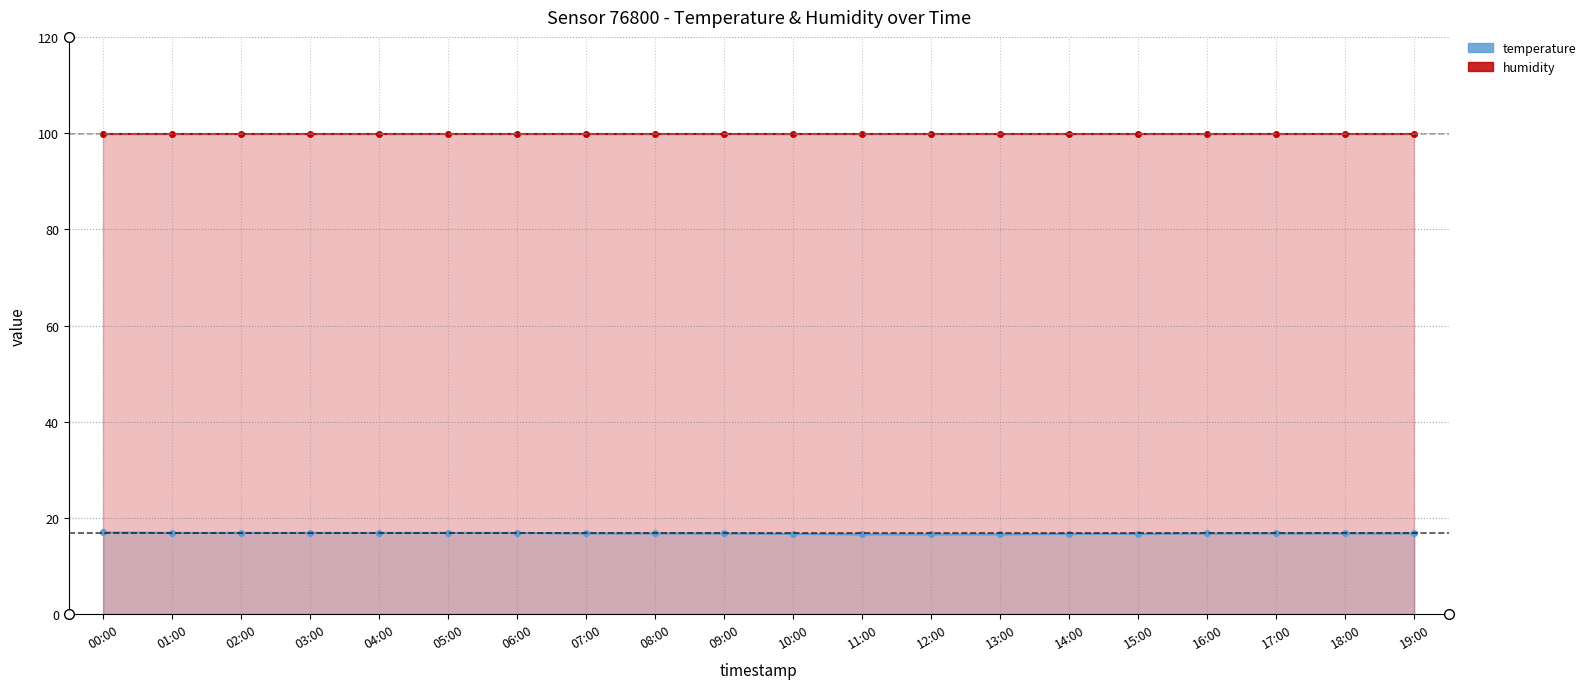

At which label is the value closest to 16?

11:00